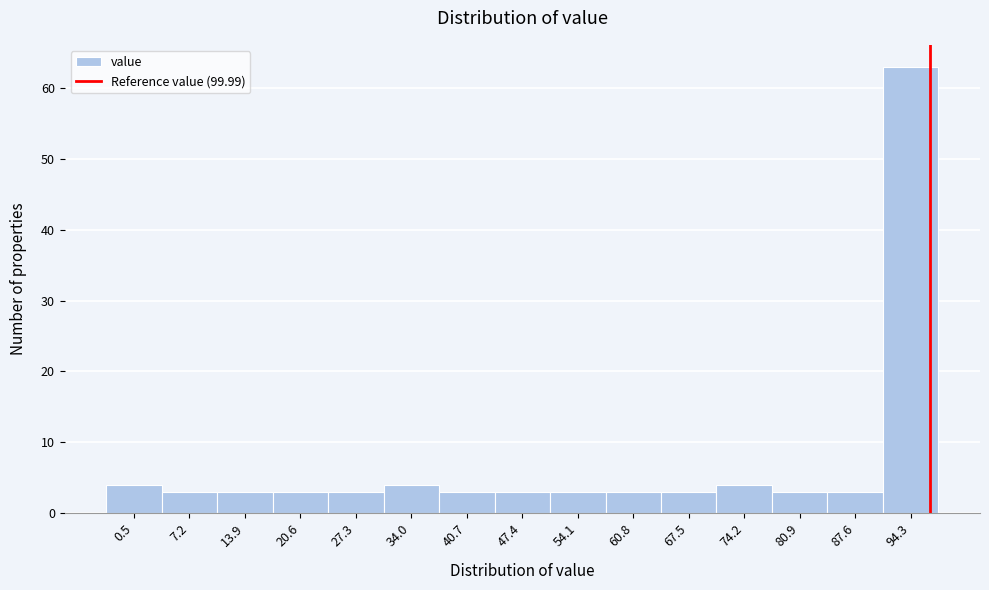

Reading left to right, extract all data points from this chart.

0.5=4	7.2=3	13.9=3	20.6=3	27.3=3	34.0=4	40.7=3	47.4=3	54.1=3	60.8=3	67.5=3	74.2=4	80.9=3	87.6=3	94.3=63